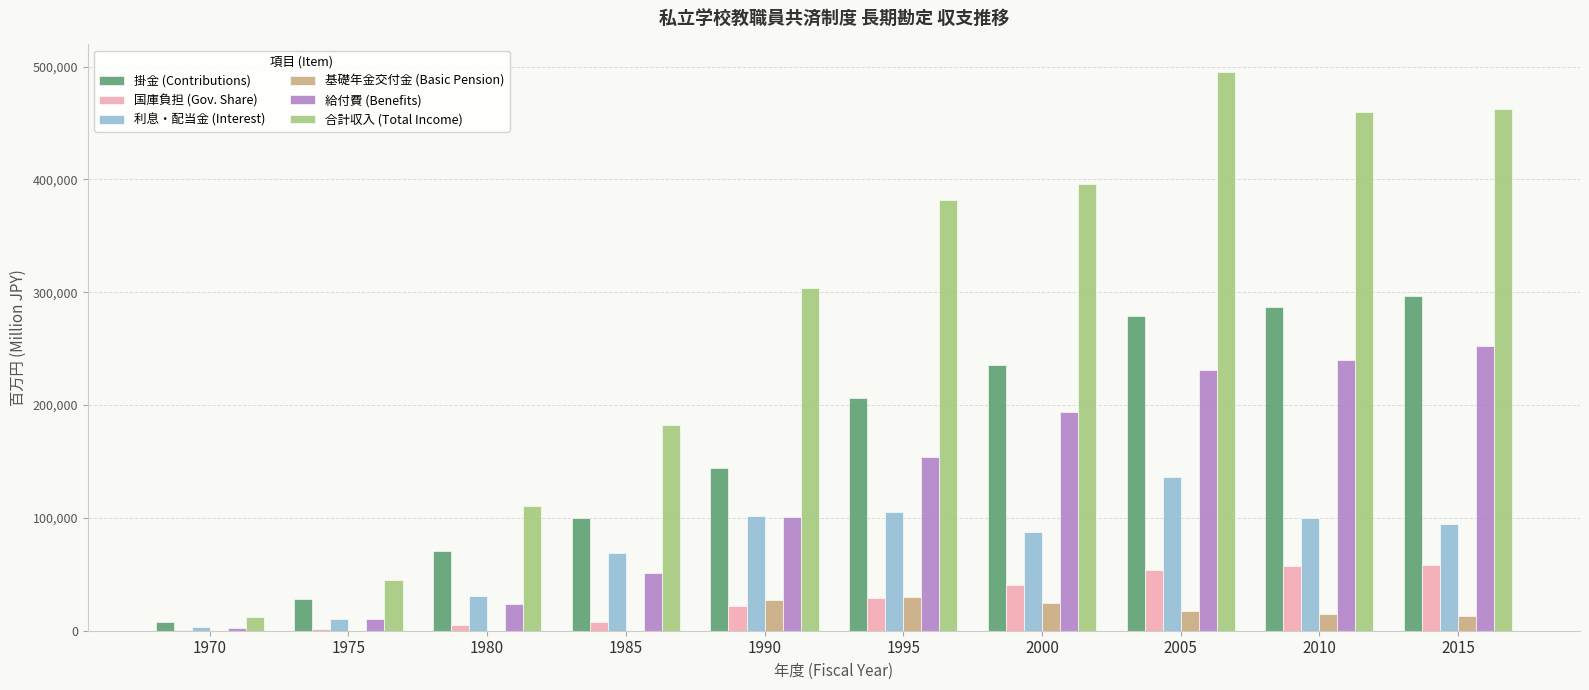

What value does the 利息・配当金 (Interest) series have at 1975?

10460